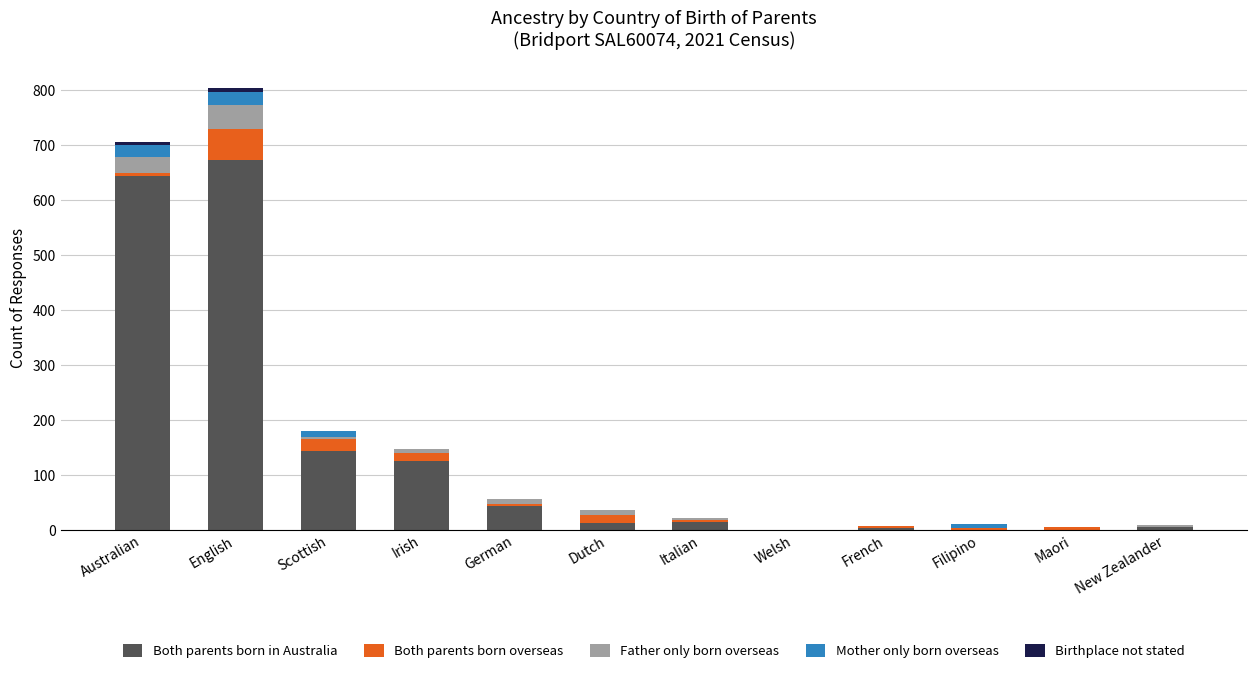

What is the total value across all series at English?

803